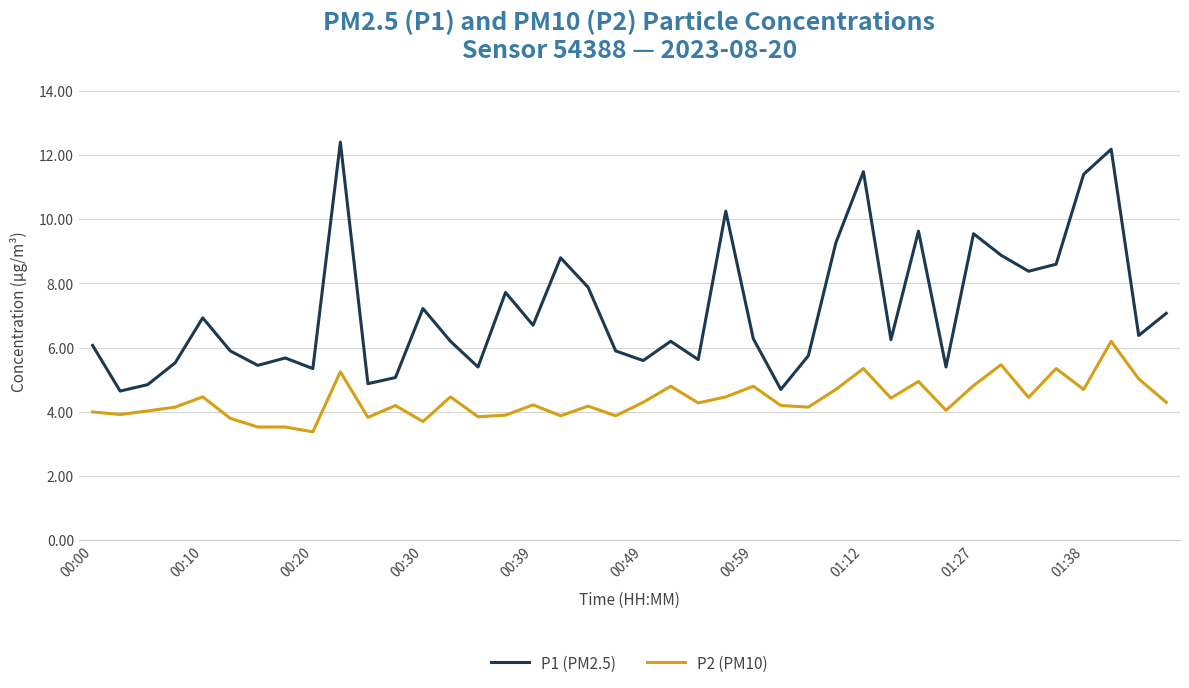

List the series in order of their peak value, lowest first.

P2 (PM10), P1 (PM2.5)